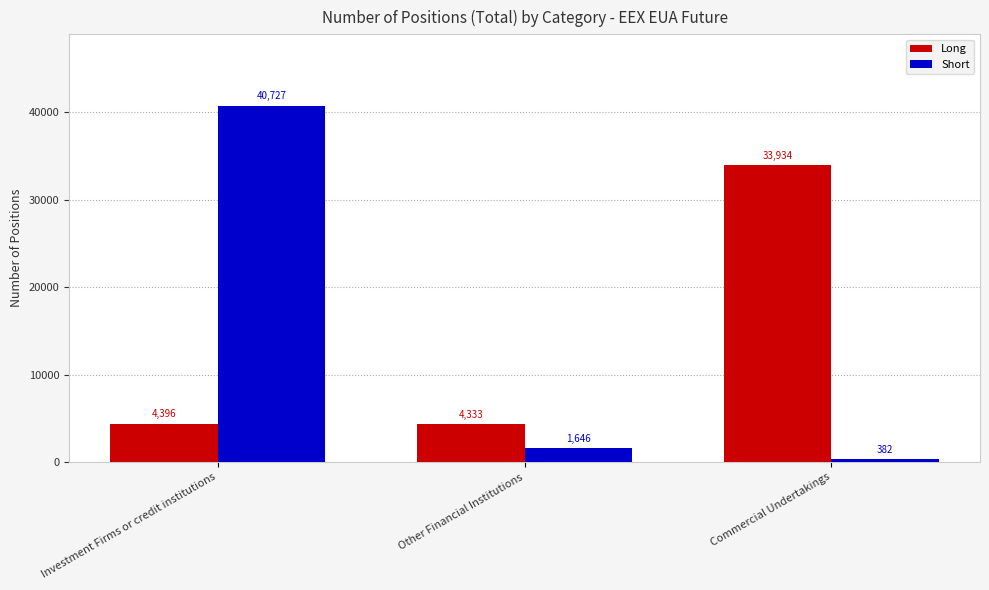

Which series has the largest range (max minus min)?

Short